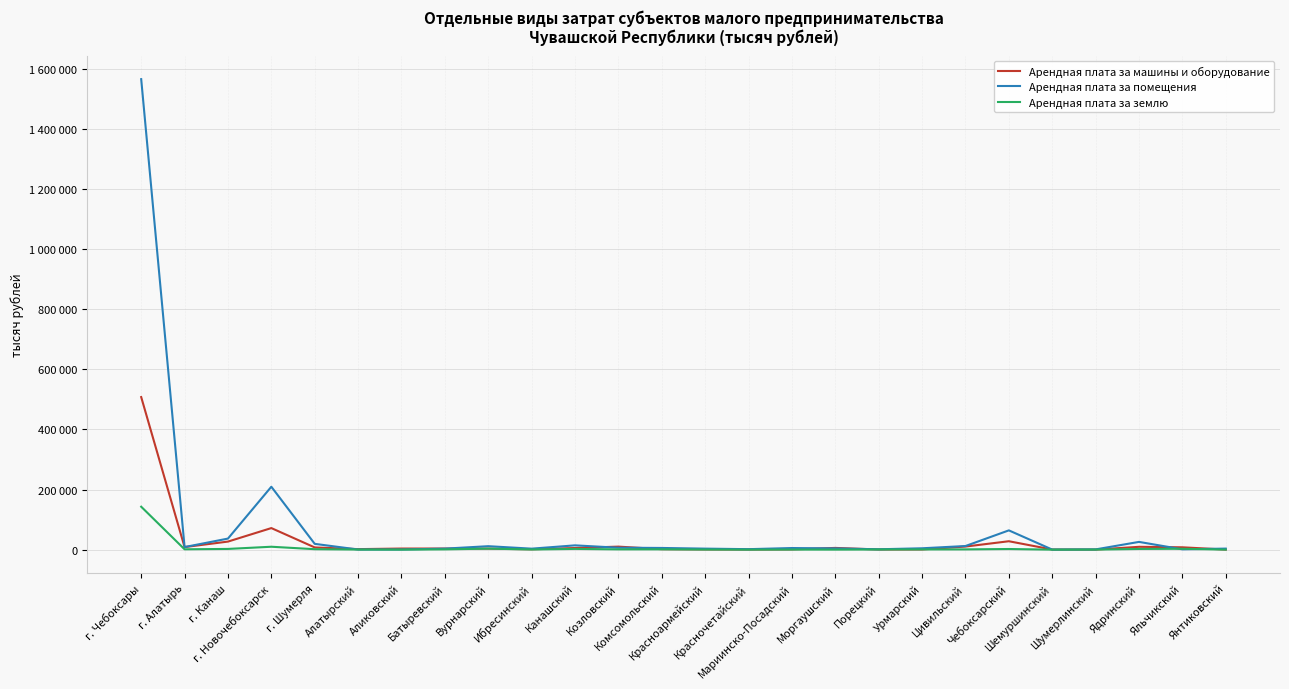

What position from the left is г. Шумерля?

5